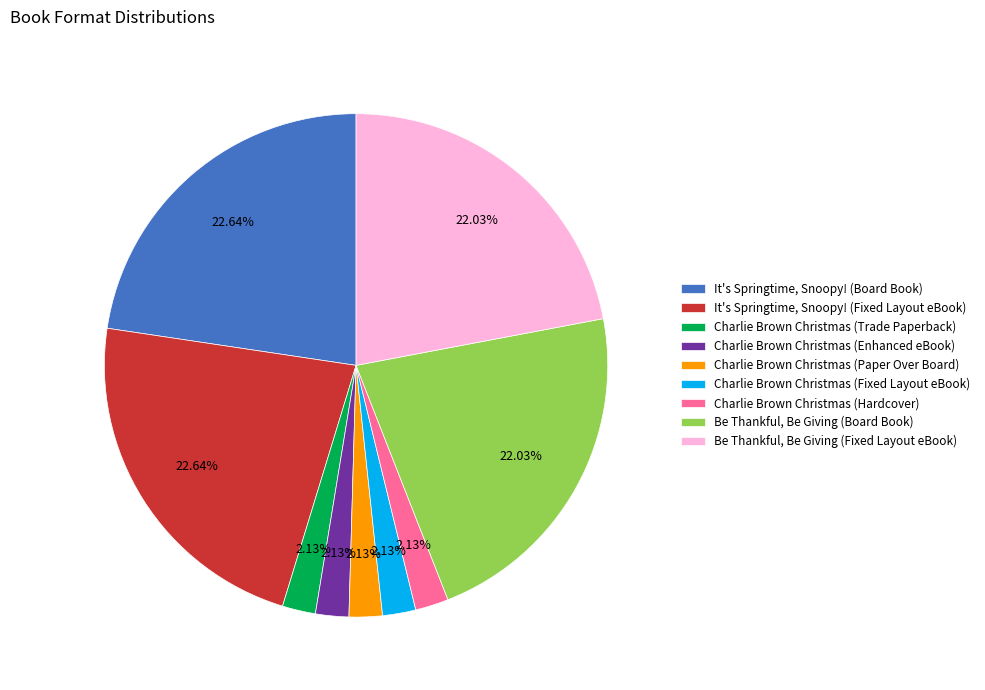

To the nearest percent, what is the difference between the largest and smallest slice percentages?

21%